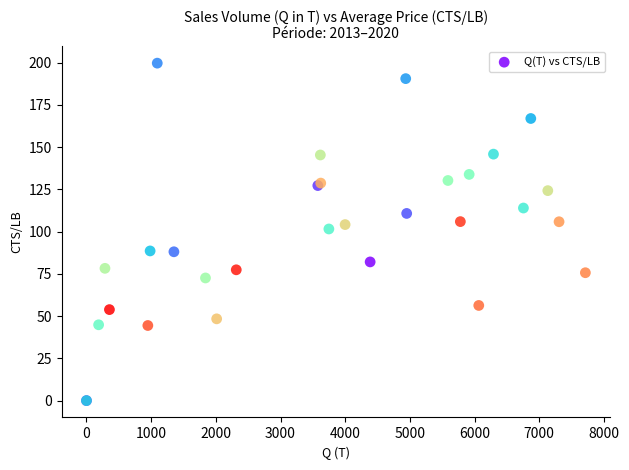

What Y value in the scatter plot is closest to 99?

101.6